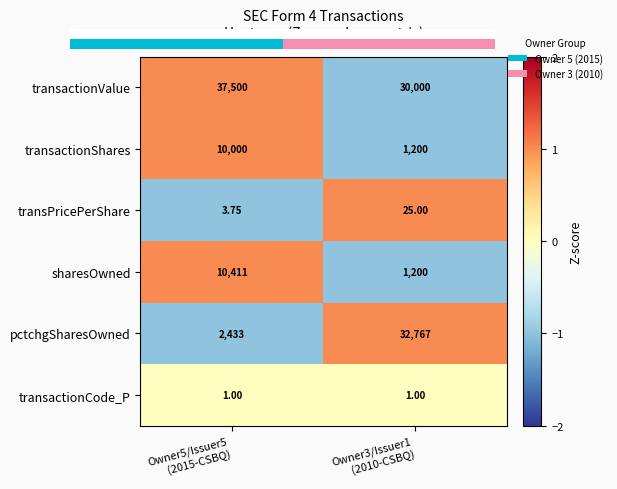

How many values in the pctchgSharesOwned series are below 32767?

1